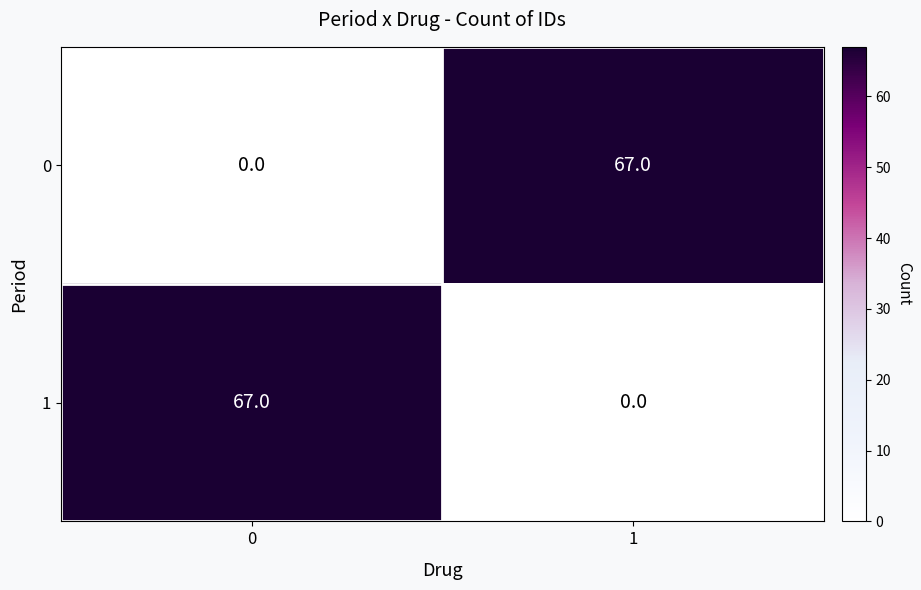

What is the maximum value shown in the chart?

67